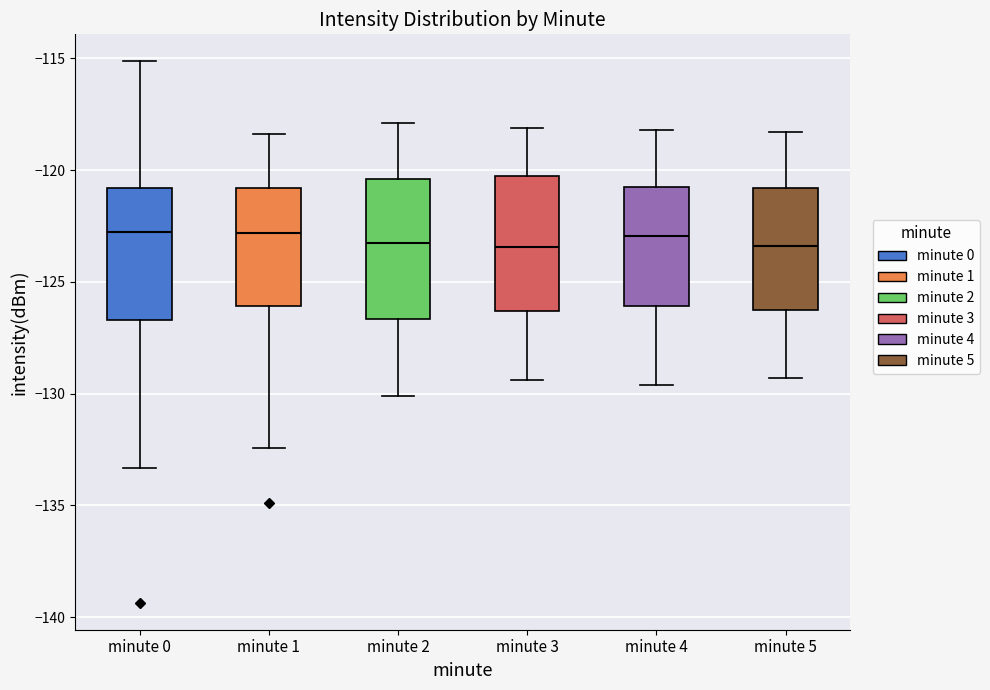

Where does the median line of the box for minute 0 sit on the y-axis? The values are not printed on the chart, so give them approximately, as read against the axis.

-123.0